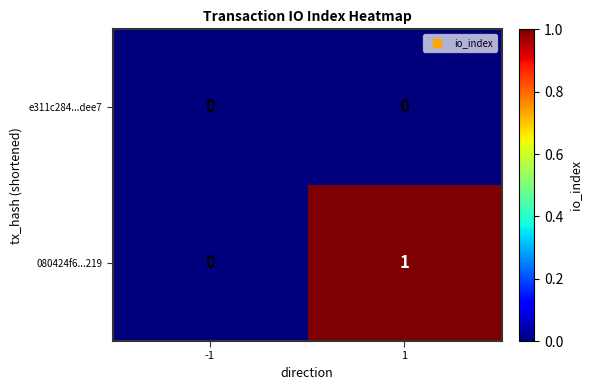

Is the value of 080424f6...219 at 1 greater than the value of e311c284...dee7 at -1?

Yes